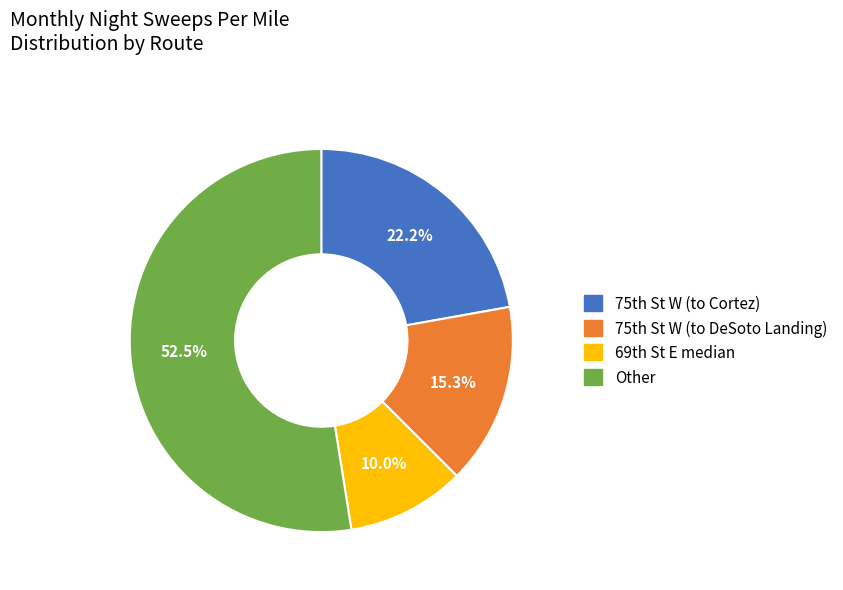

Which slice is the smallest?

69th St E median